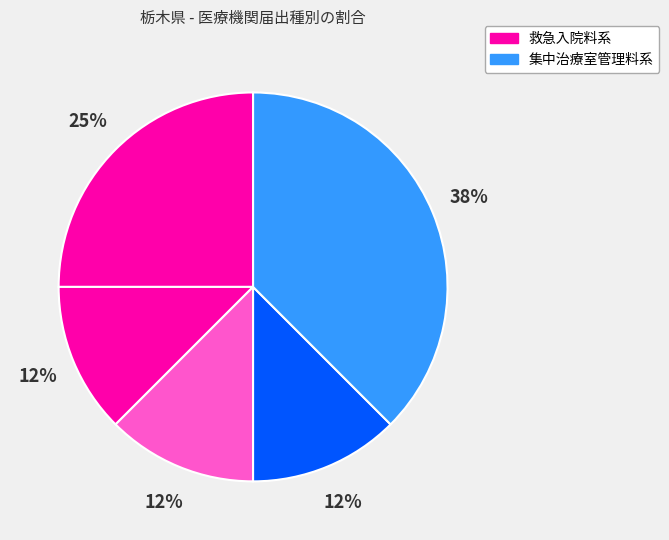

To the nearest percent, what is the average slice percentage?

20%